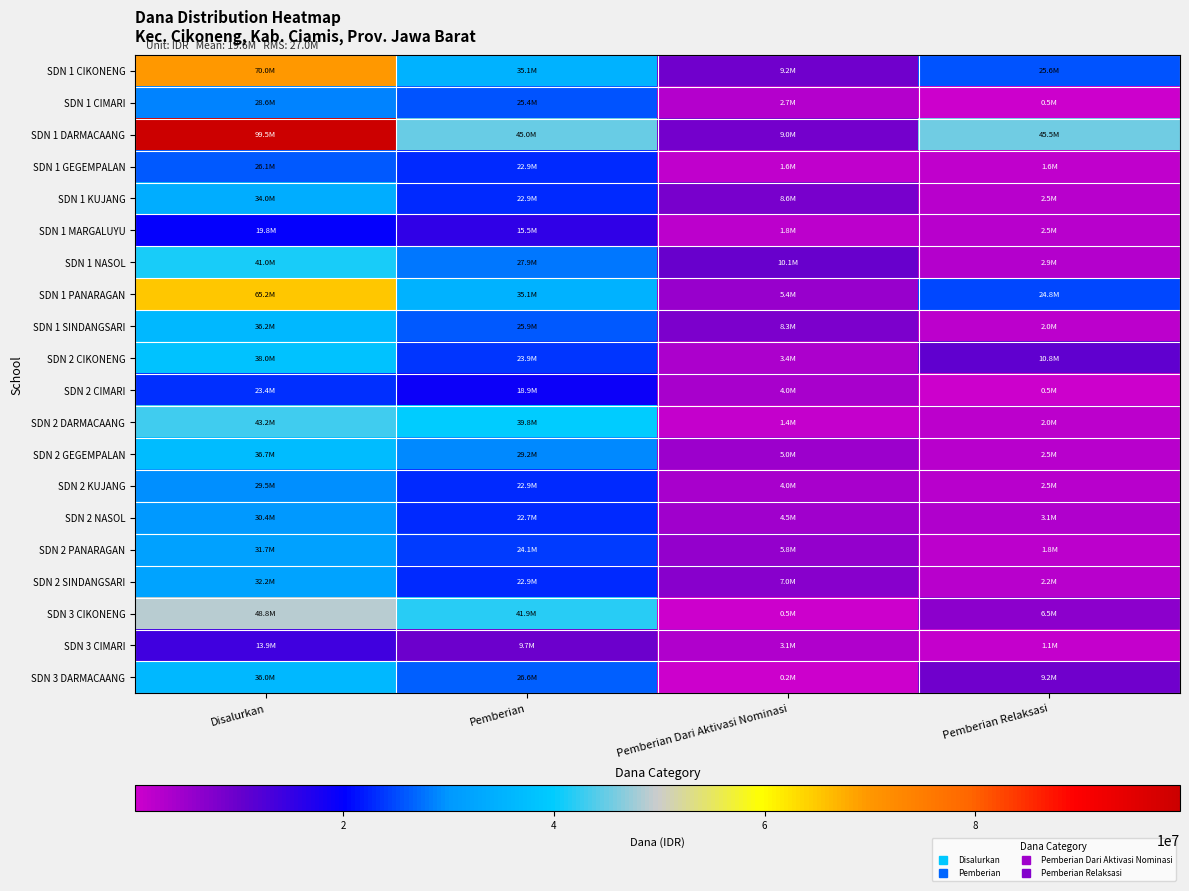

Which series has the largest total across all categories?

SDN 1 DARMACAANG